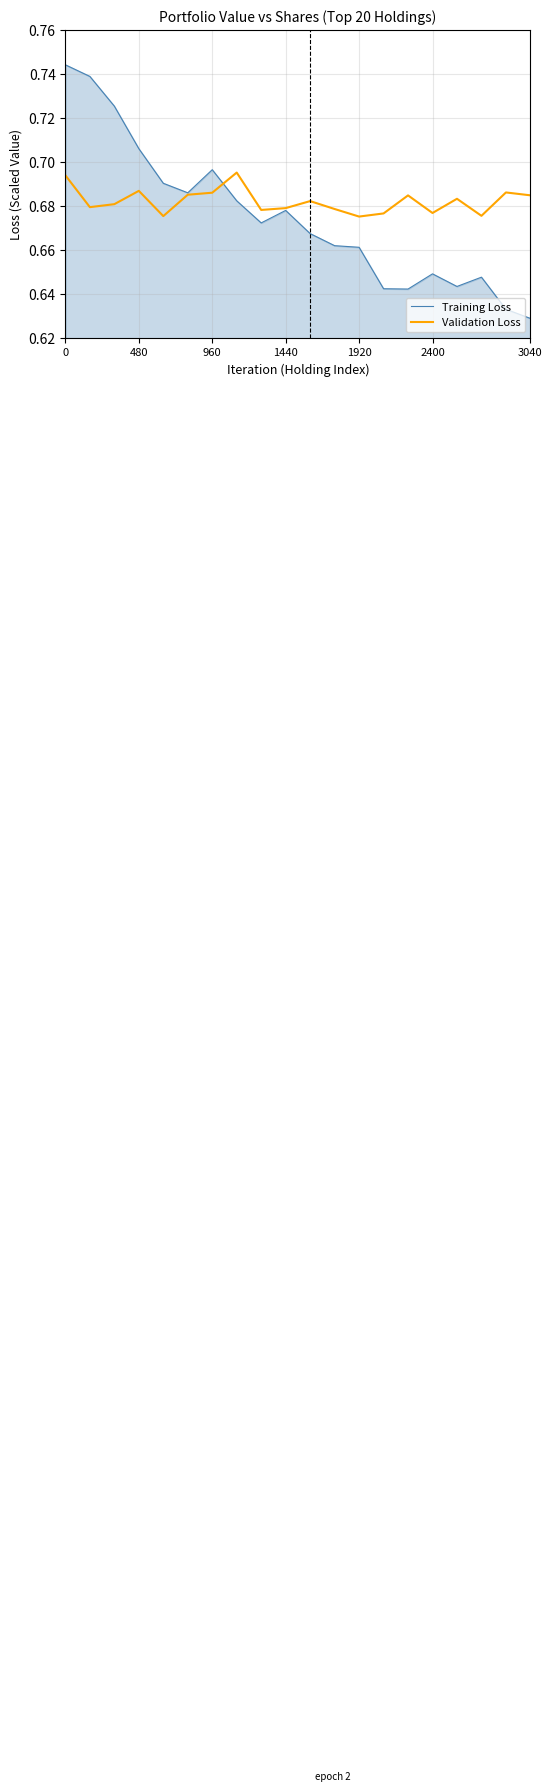

Rank the series by their maximum value, from highest to lowest.

Training Loss, Validation Loss